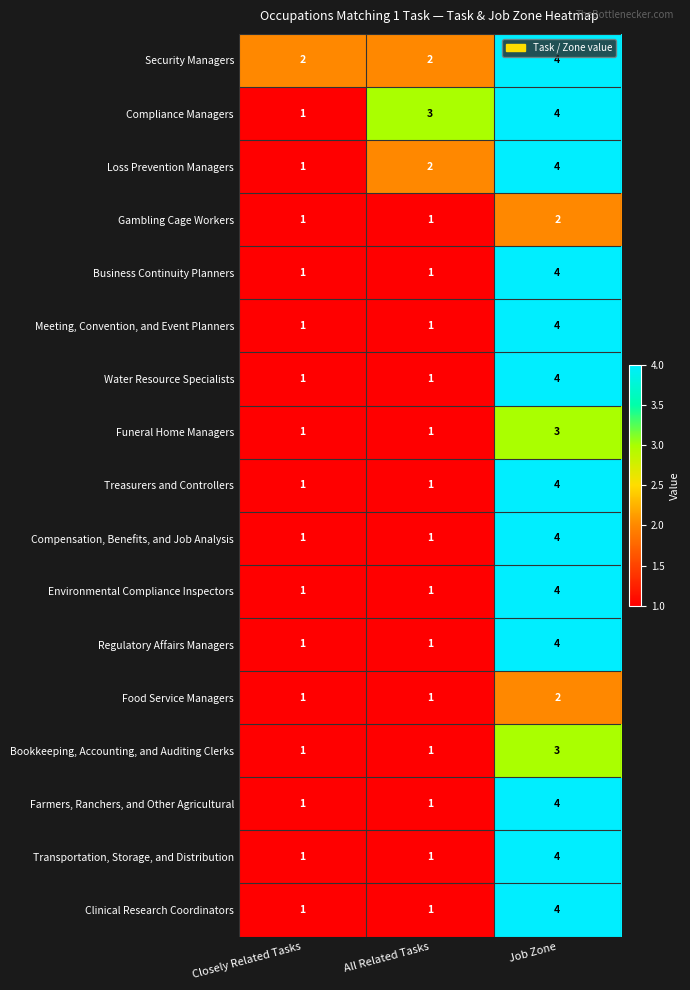

Is it true that Gambling Cage Workers equals 1 at All Related Tasks?

True